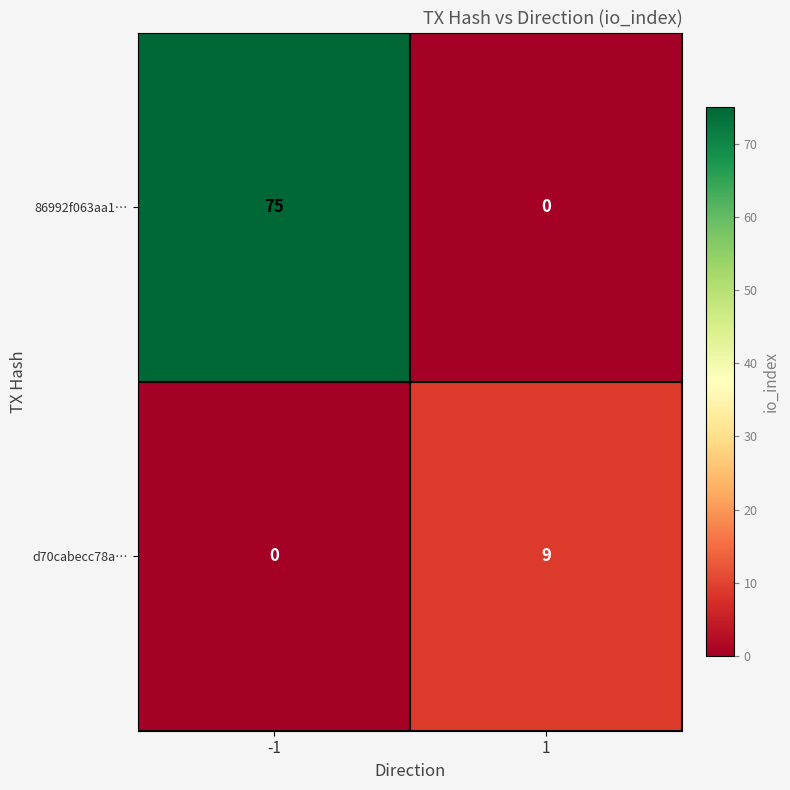

How many distinct data groups are displayed?

2